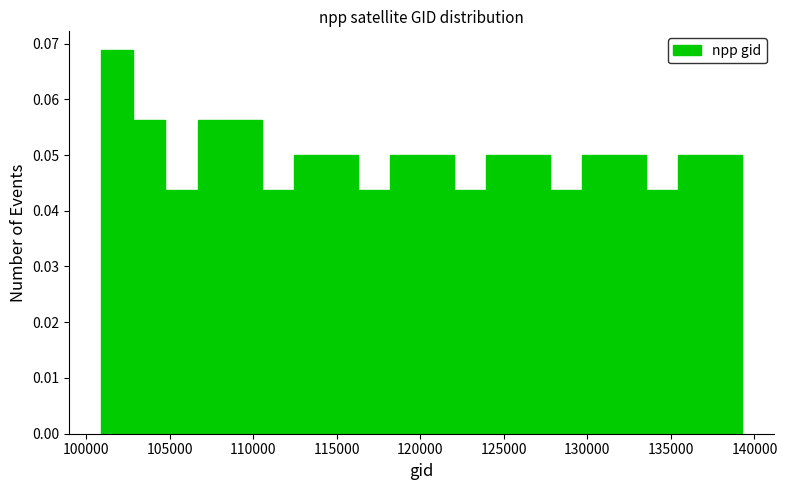

Around what value on the x-axis is the tallest bar? Give the approximate position of its centre, as read against the axis.

102000